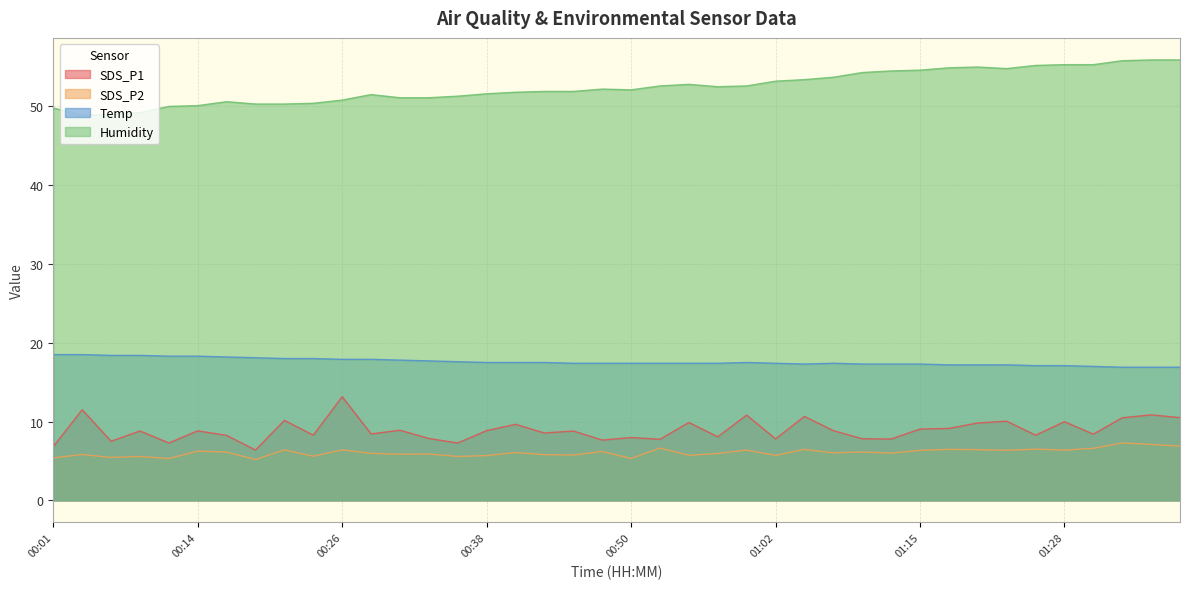

Which has a higher value, 01:37 or 00:21?

01:37